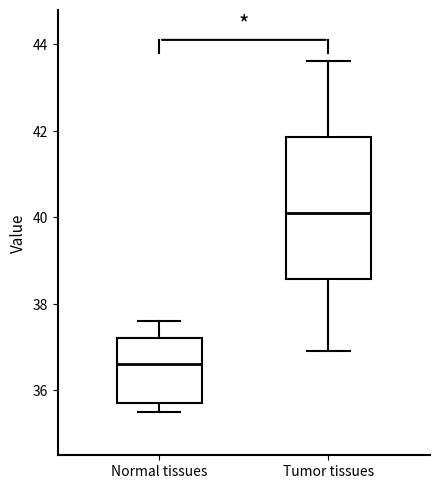

Reading left to right, transcribe this box plot: for each box, give where its median line is, the range the box spans, and where its two whiskers end, as read against the y-axis. The values are not printed on the chart, so give them approximately, as read against the axis.

Normal tissues: median 36.6, box 35.8 to 37.2, whiskers 35.6 to 37.6
Tumor tissues: median 40.2, box 38.6 to 41.8, whiskers 37.0 to 43.6